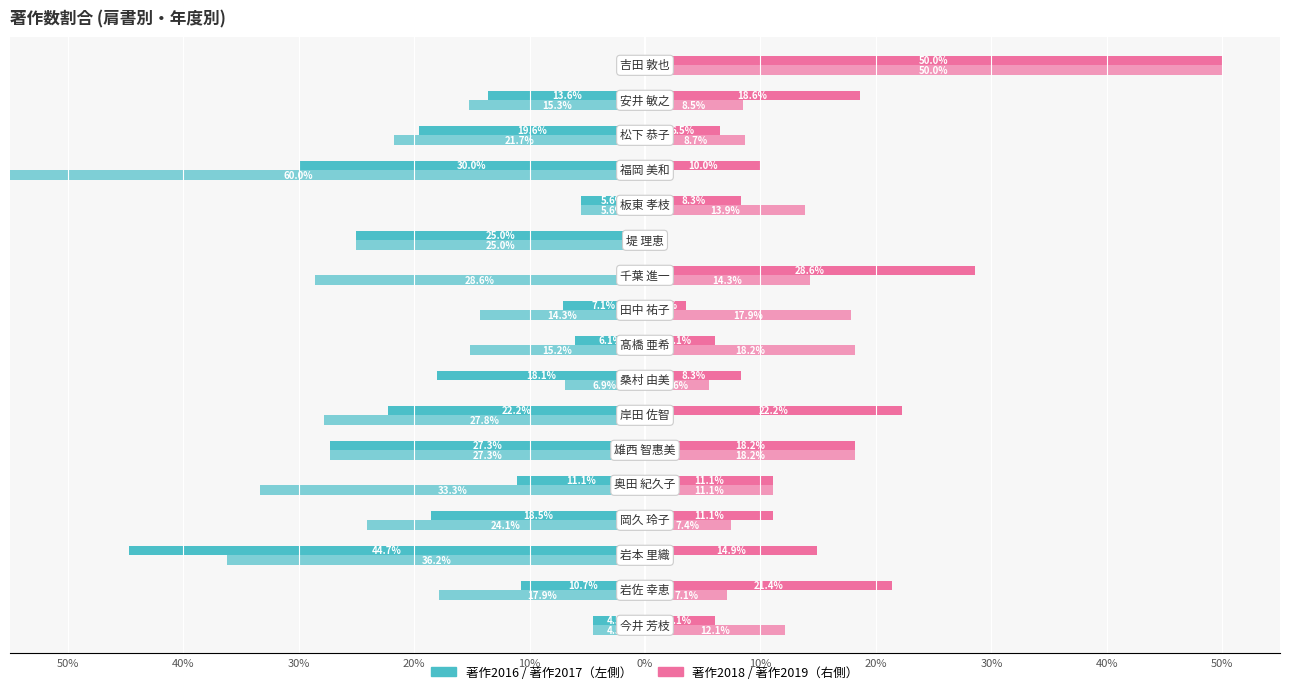

Is the value of 著作2016 at 15 greater than the value of 著作2017 at 50%?

No